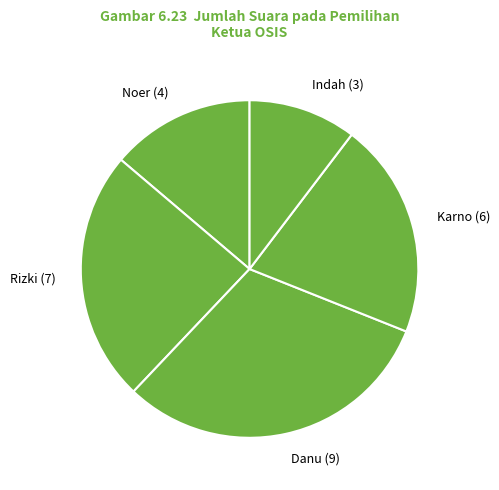

How many segments does this pie chart have?

5